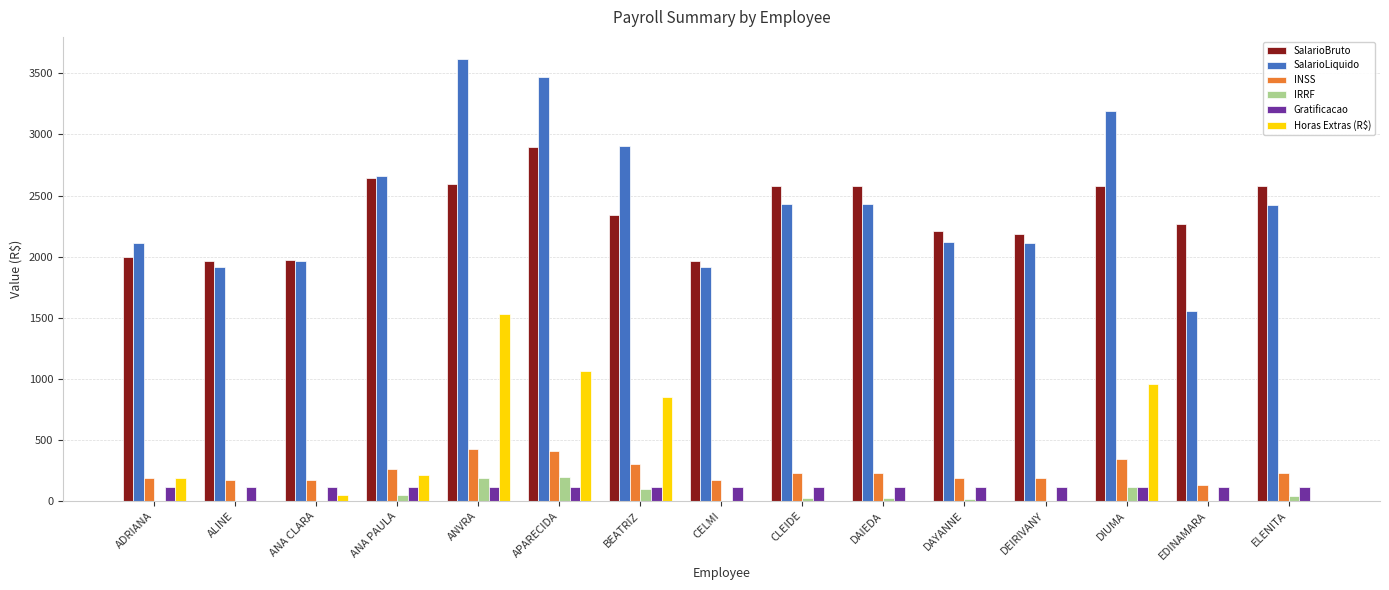

Are the bars grouped side by side (vs. stacked)?

Yes